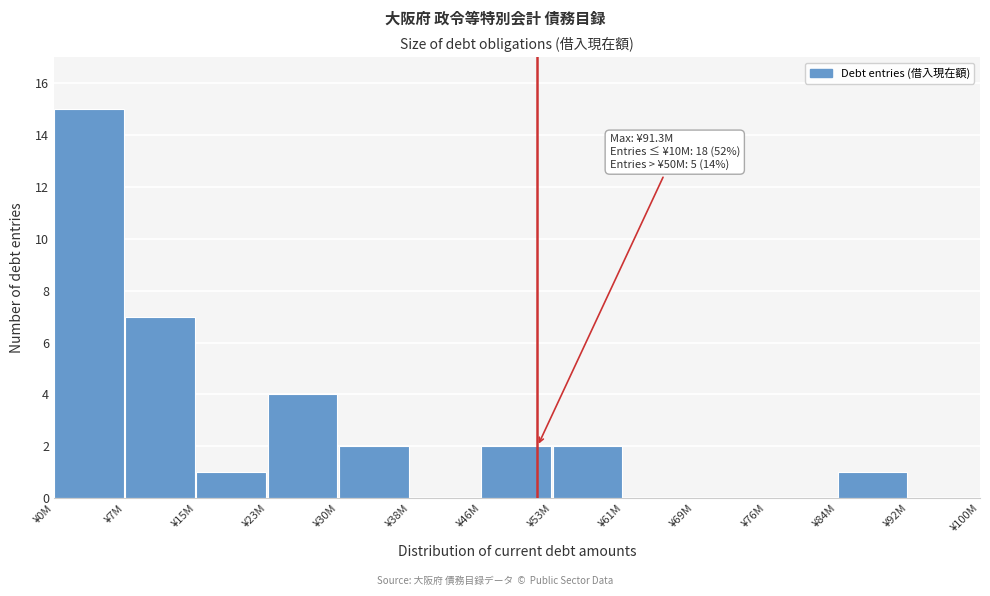

Reading left to right, list all the values displayed in this chart.

¥0M=15	¥7M=7	¥15M=1	¥23M=4	¥30M=2	¥38M=0	¥46M=2	¥53M=2	¥61M=0	¥69M=0	¥76M=0	¥84M=1	¥92M=0